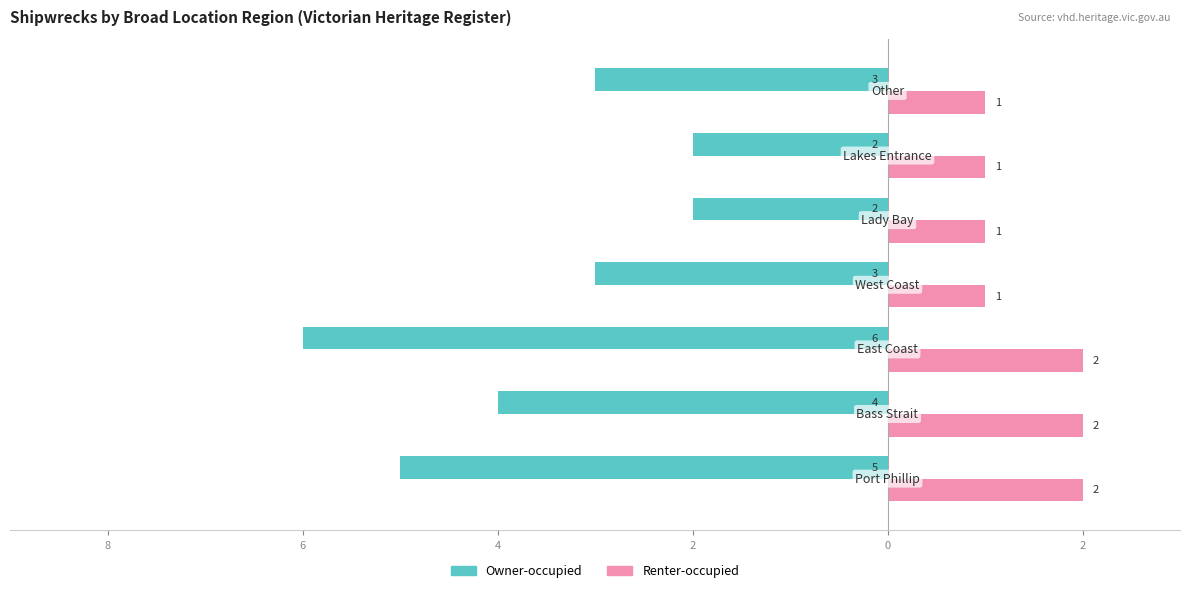

Reading right to left, list all the values displayed in this chart.

Owner-occupied: -3	-2	-2	-3	-6	-4	-5
Renter-occupied: 1	1	1	1	2	2	2